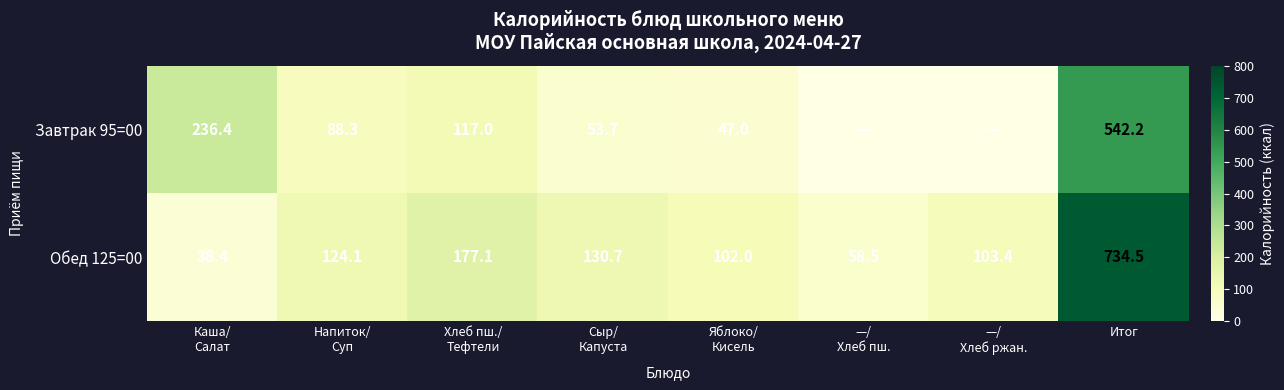

What is the spread (max minus min) of values at Итог?

192.3